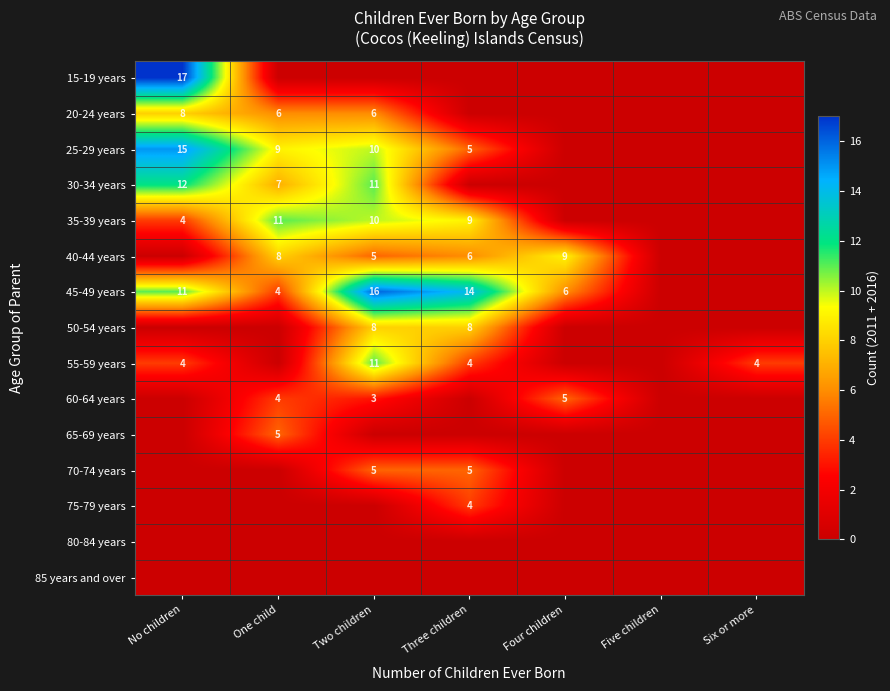

The value of 70-74 years at Two children is 5. True or false?

True